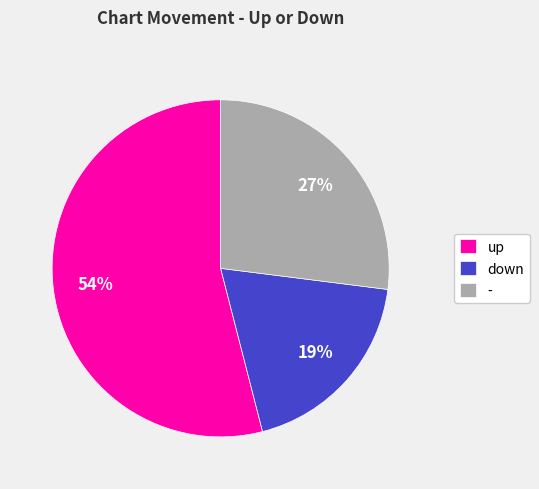

Combined, do - and down account for over 50%?

No